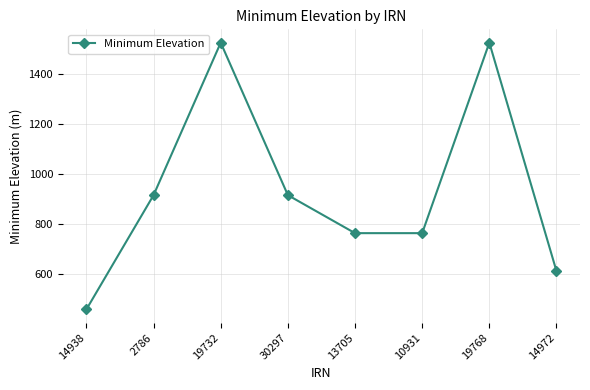

What is the label of the 2nd point from the right?

19768